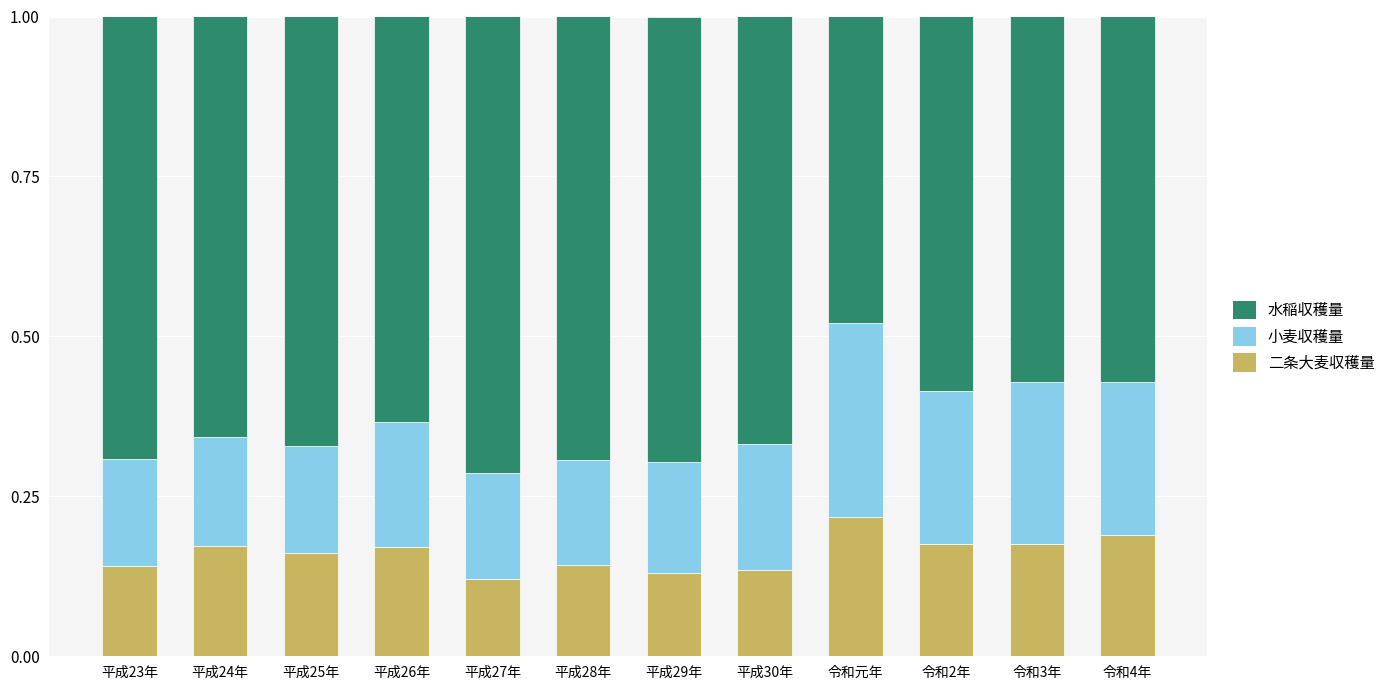

What are all the series names shown in the legend?

水稲収穫量, 小麦収穫量, 二条大麦収穫量